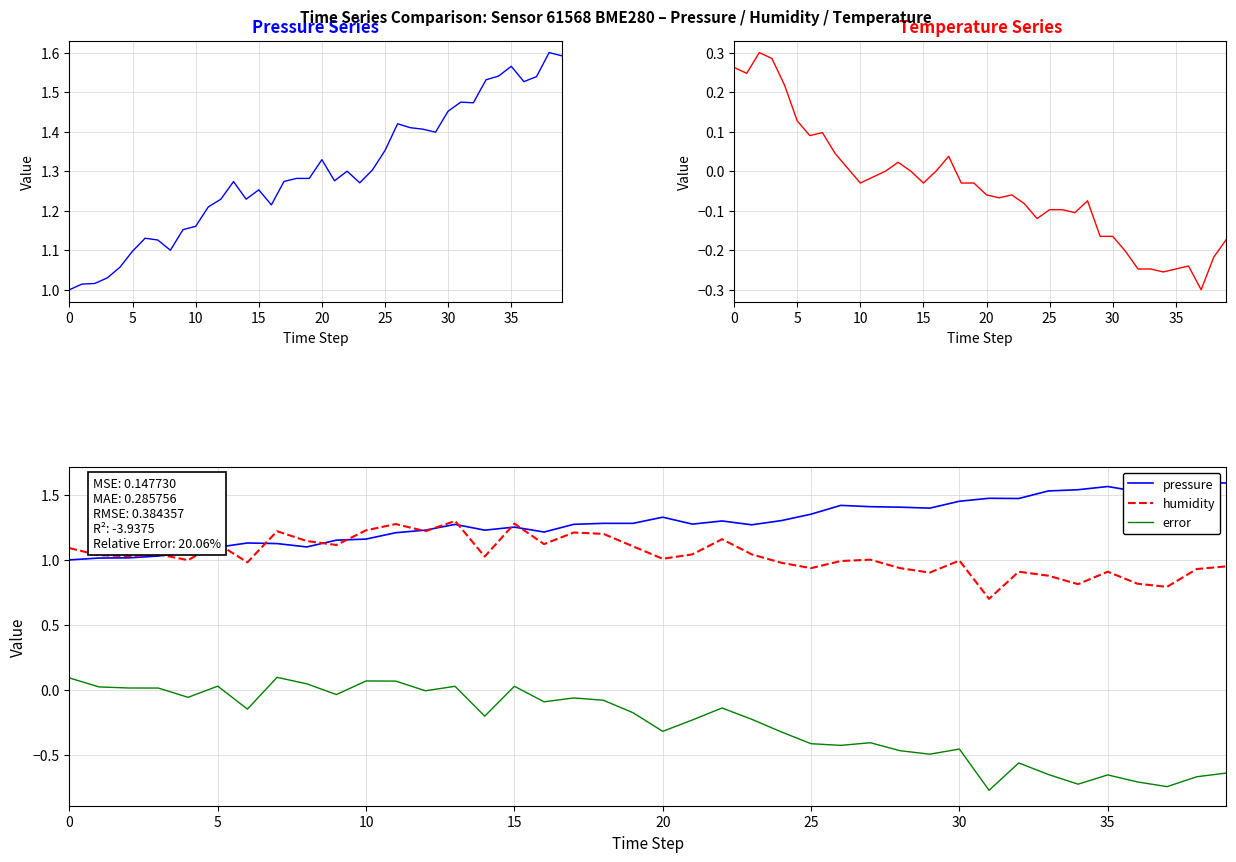

Read the humidity value at 20.

1.0